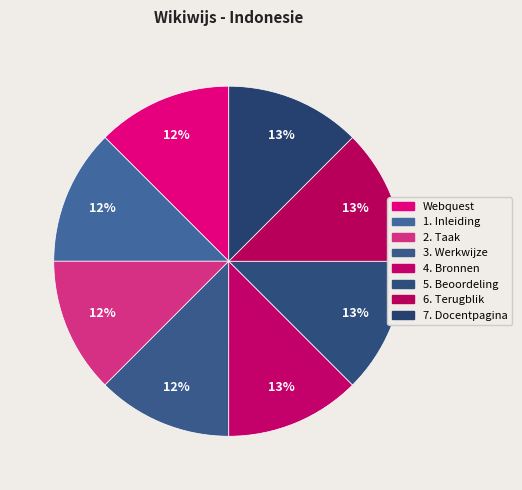

To the nearest percent, what percentage of the pie is 4. Bronnen?

13%